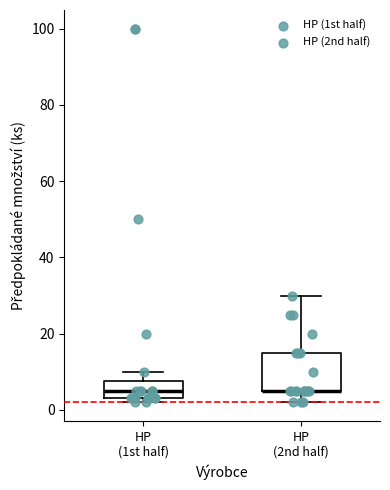

Where does the upper whisker of the box for HP (1st half) end on the y-axis? The values are not printed on the chart, so give them approximately, as read against the axis.

10